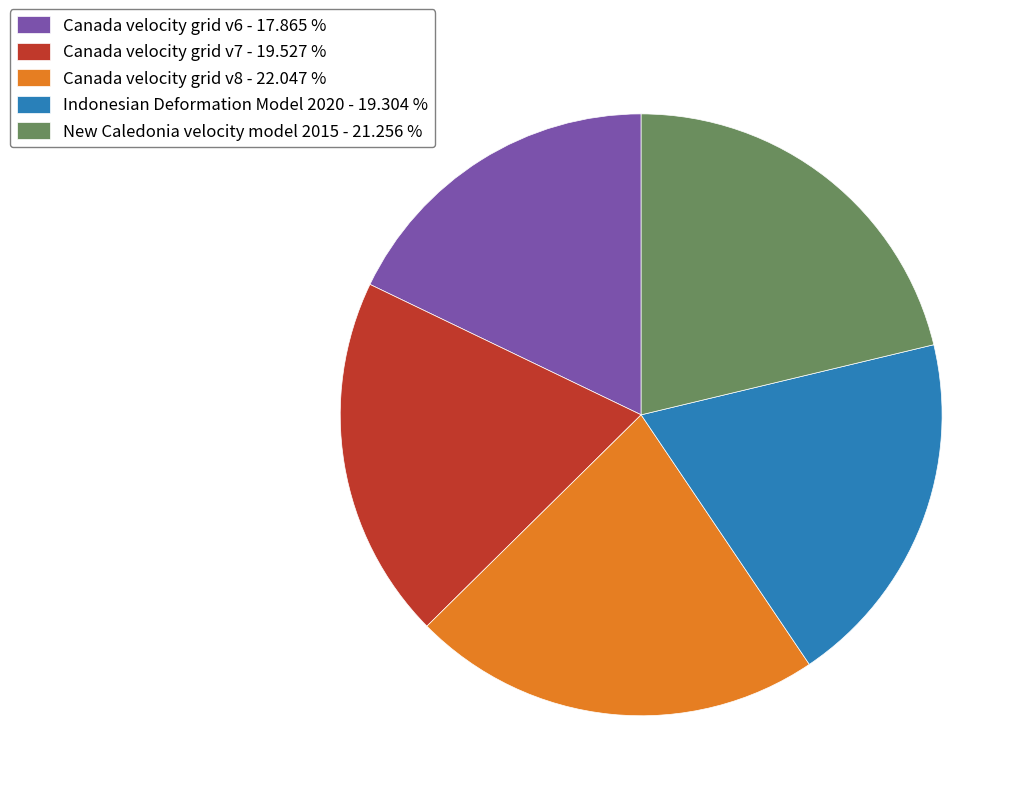

Approximately how many times larger is the value at Canada velocity grid v7 - 19.527 % compared to New Caledonia velocity model 2015 - 21.256 %?

0.9